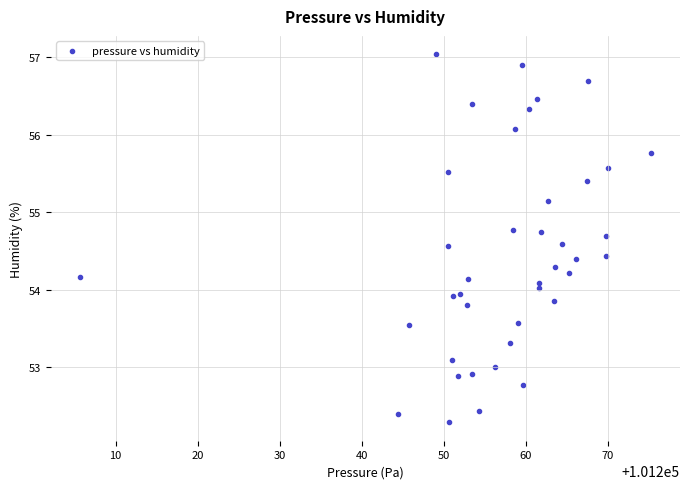

What is the range of X values (max minus min)?

69.7